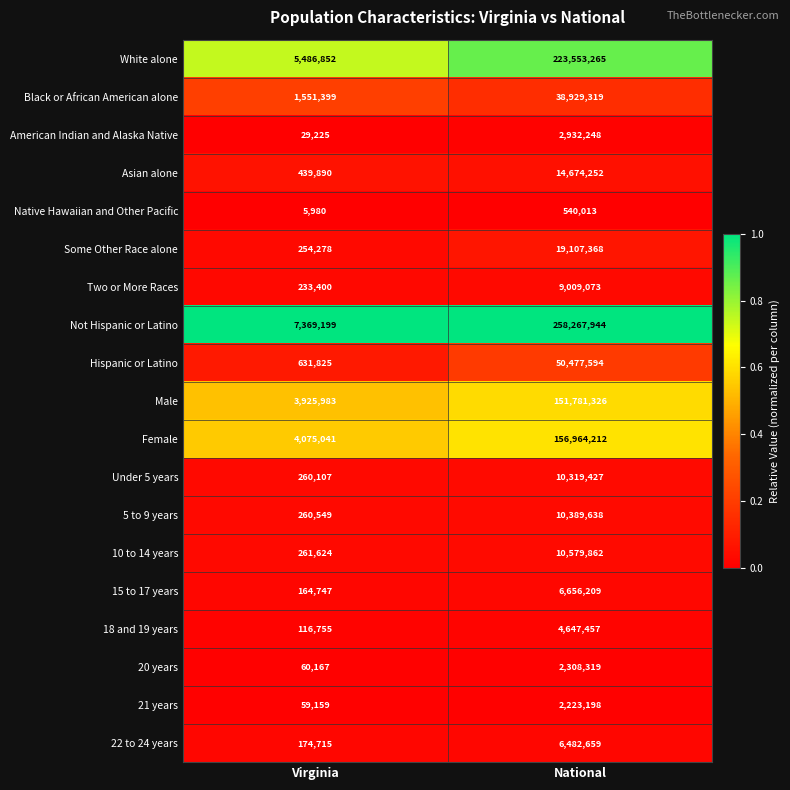

The value of Two or More Races at Virginia is 110923. True or false?

False